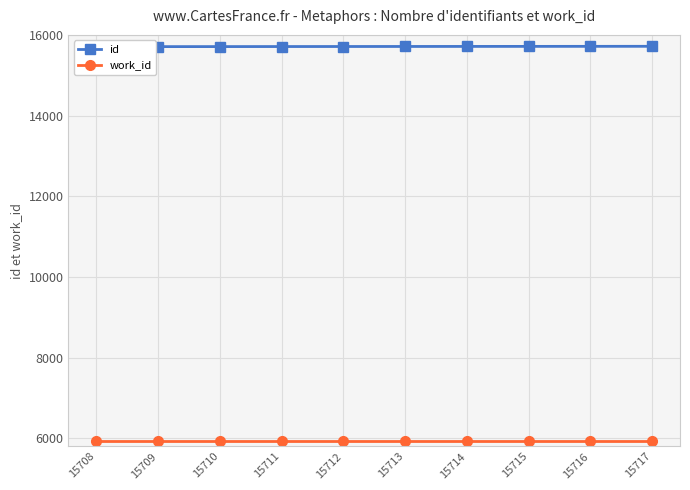

List the labels in order of id value, largest first.

15717, 15716, 15715, 15714, 15713, 15712, 15711, 15710, 15709, 15708